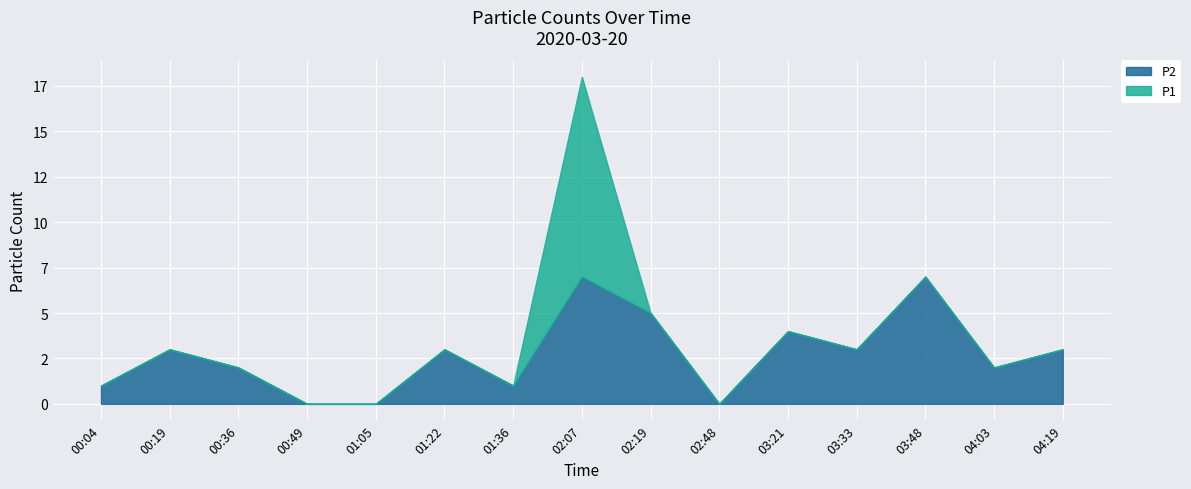

In P1, how many points are lower than both neighbors (excluding endpoints)?

4